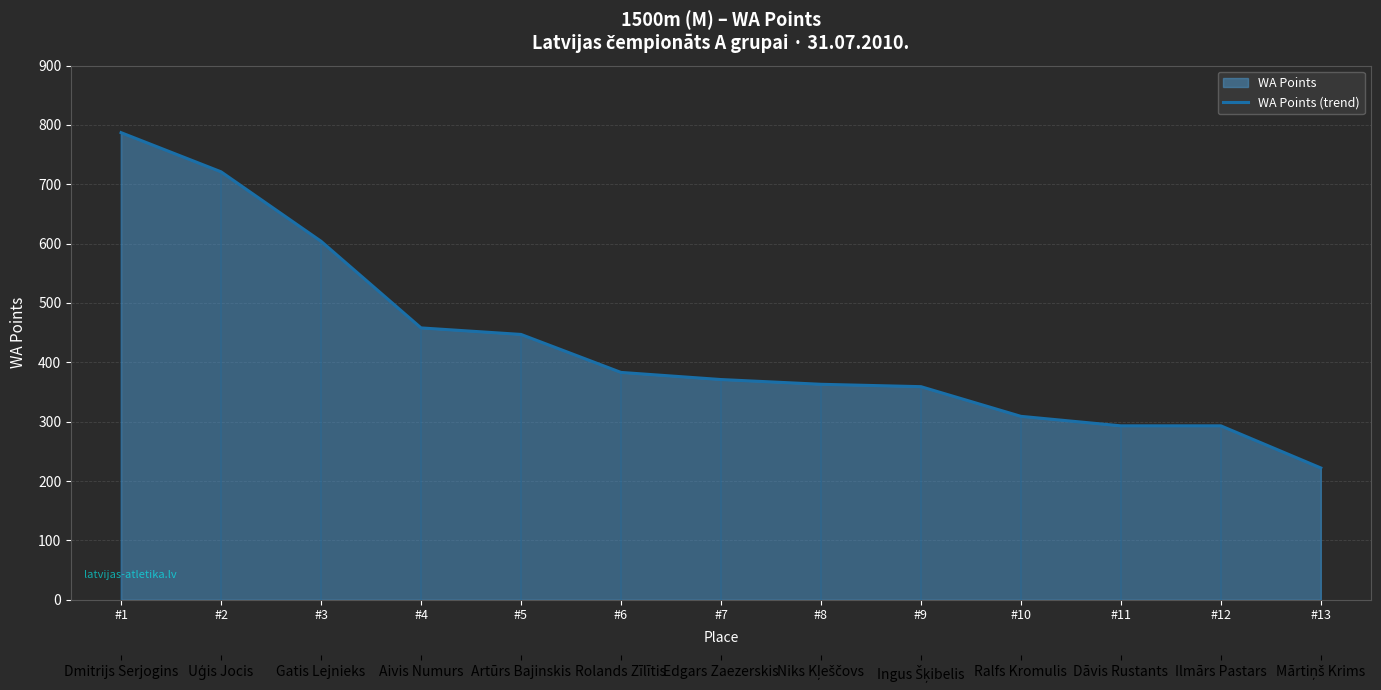

The value at #8 is 191. True or false?

False